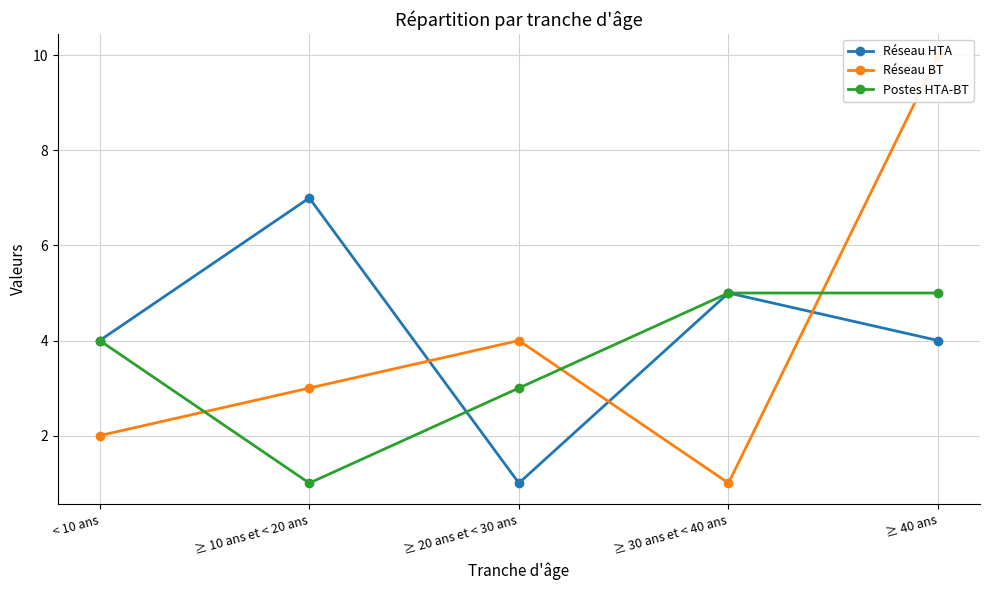

Does the chart display data point markers on the line(s)?

Yes